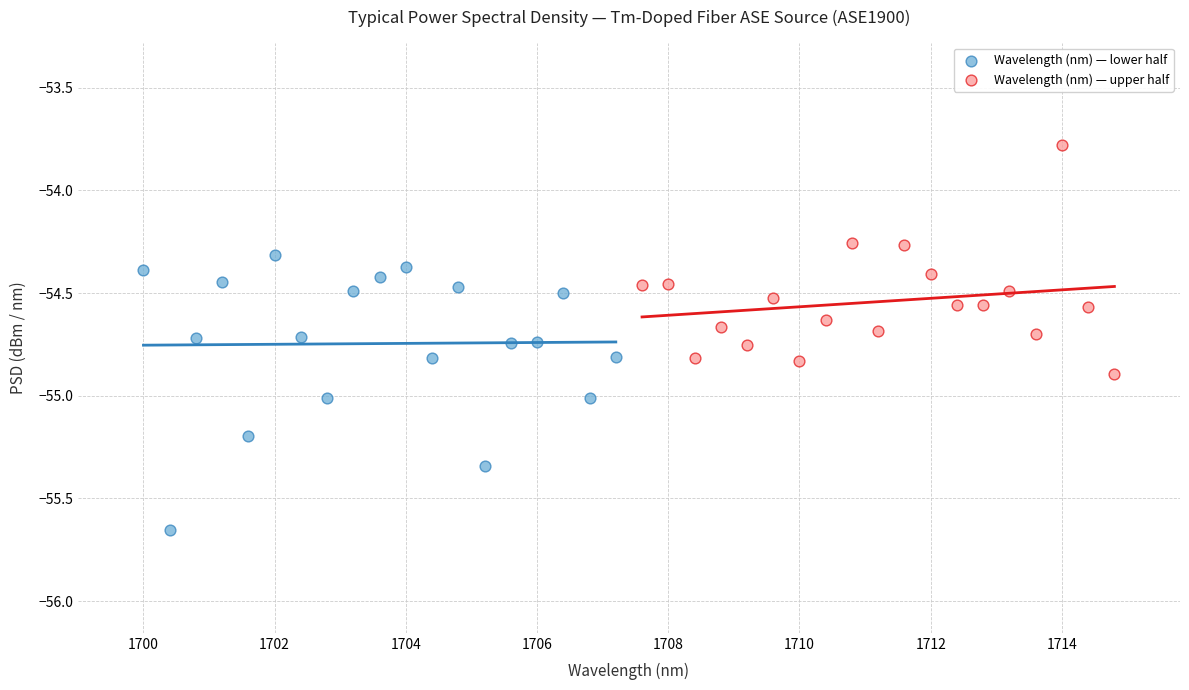

Which series reaches the minimum Y coordinate?

Wavelength (nm) — lower half